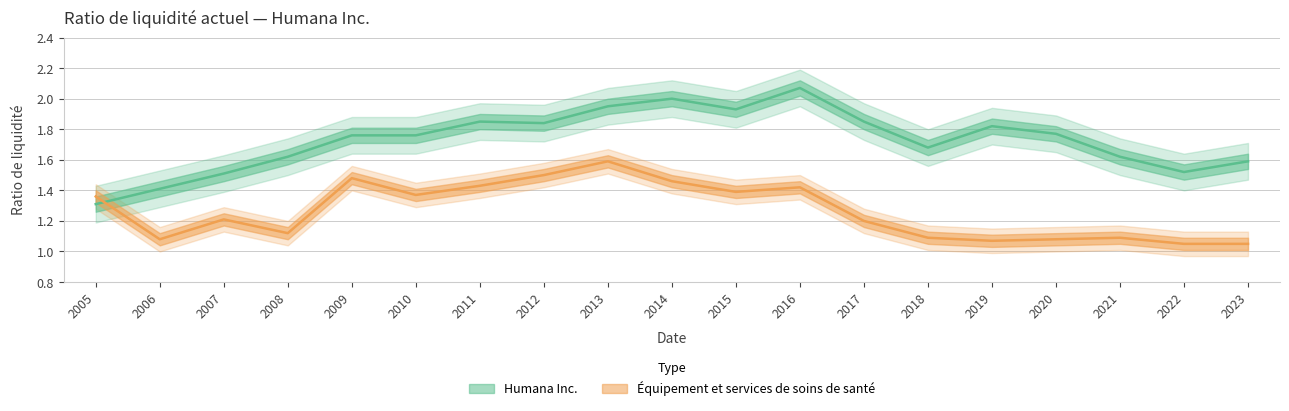

Is it true that Équipement et services de soins de santé equals 0.6 at 2021?

False